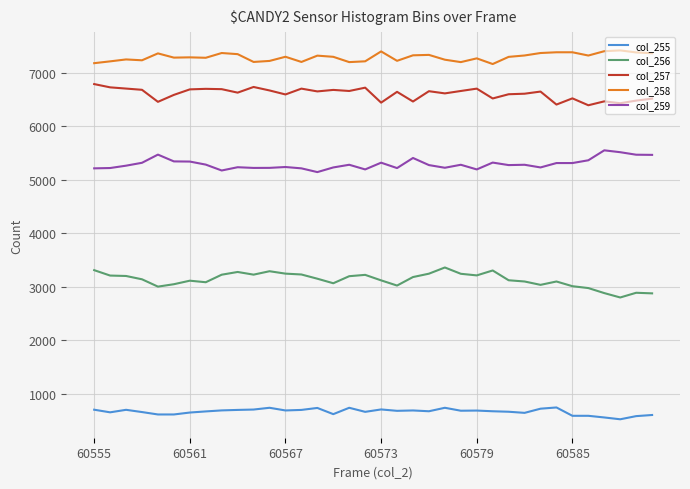

What is the difference between the maximum and second lowest values in the col_258 series?

239